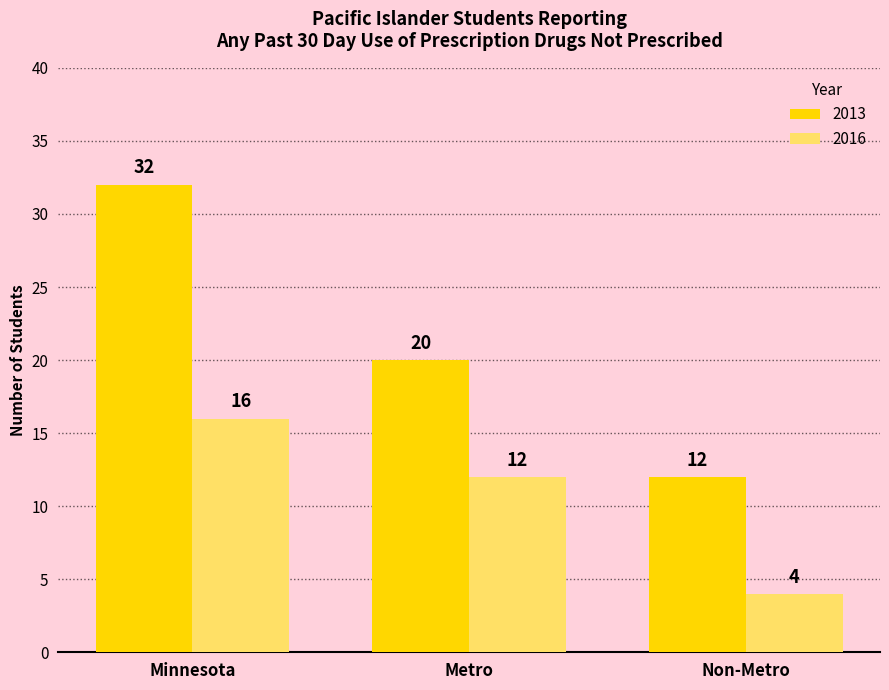

Between Minnesota and Metro, which series saw the biggest shift?

2013